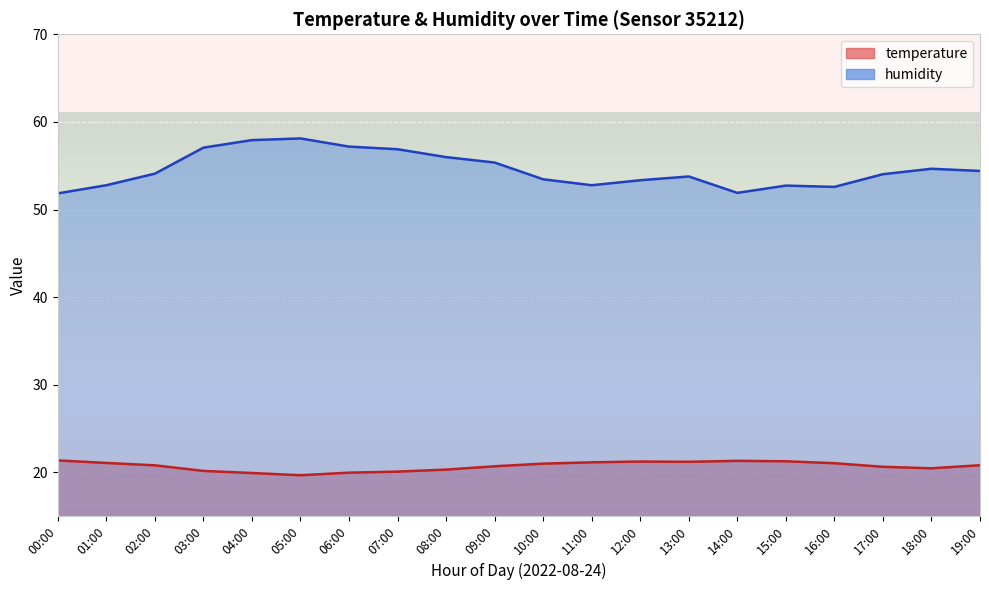

The temperature series shows 21.4 at 00:00. True or false?

True